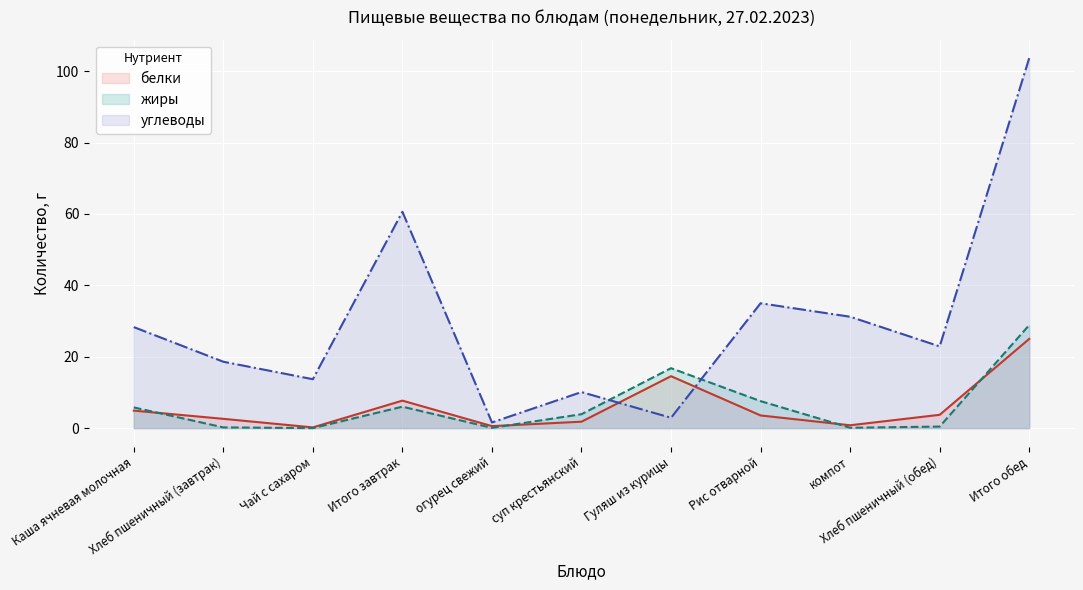

True or false: углеводы and жиры intersect in this chart.

True